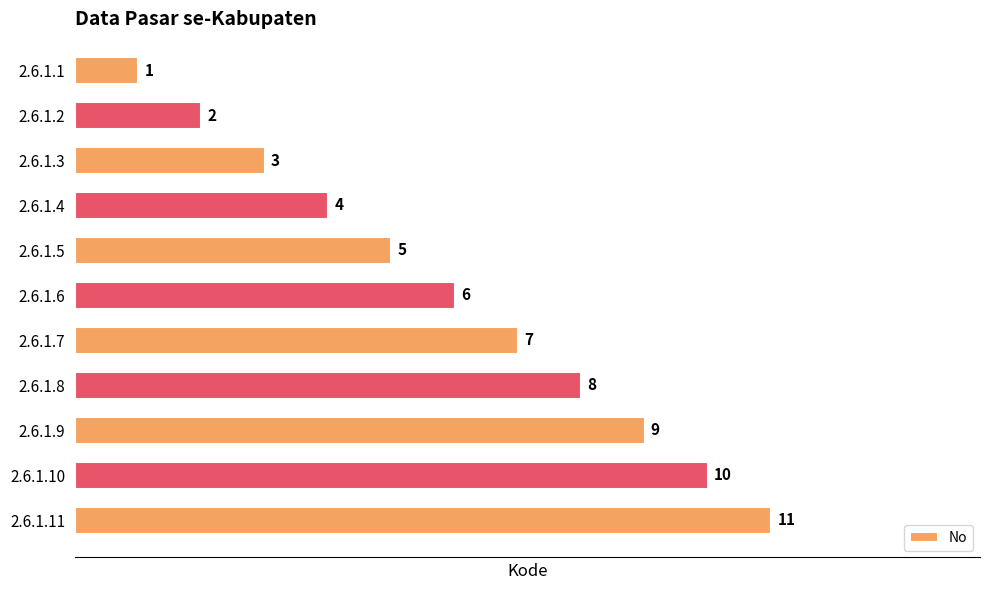

List the labels in order of value, smallest first.

2.6.1.1, 2.6.1.2, 2.6.1.3, 2.6.1.4, 2.6.1.5, 2.6.1.6, 2.6.1.7, 2.6.1.8, 2.6.1.9, 2.6.1.10, 2.6.1.11